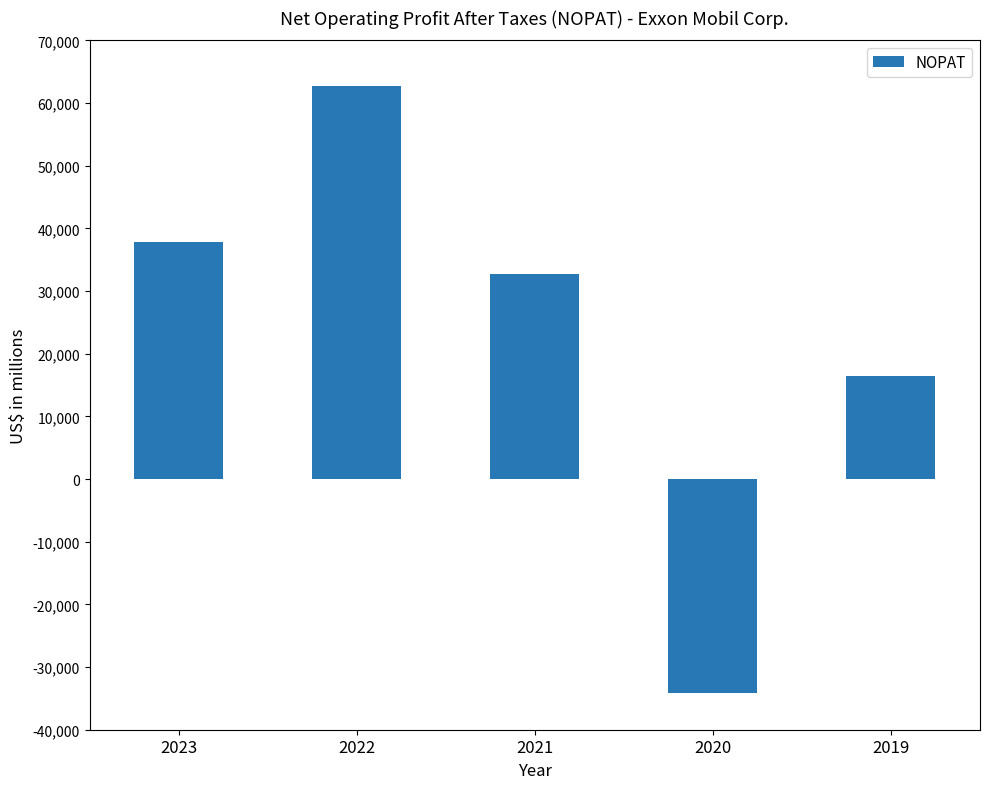

The value at 2023 is 17065. True or false?

False